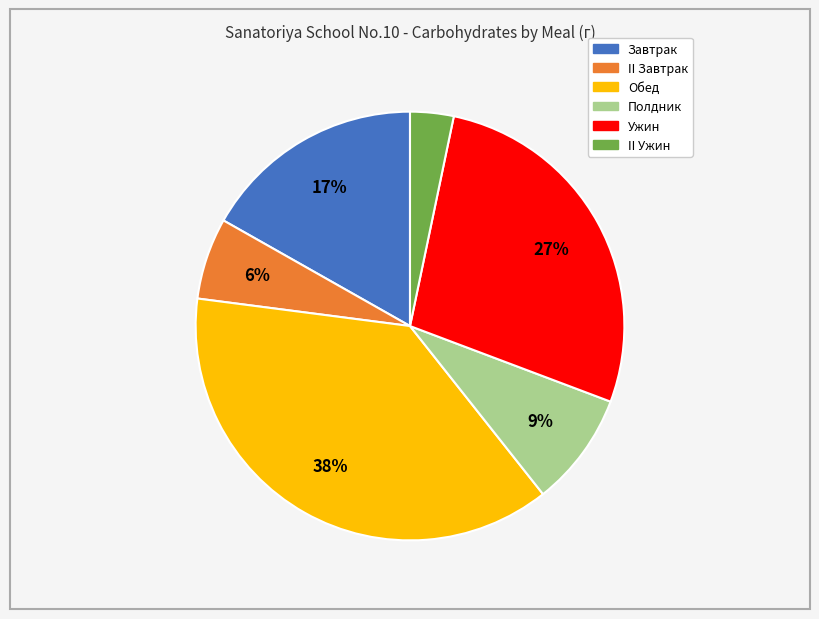

What is the largest slice in the pie chart?

Обед